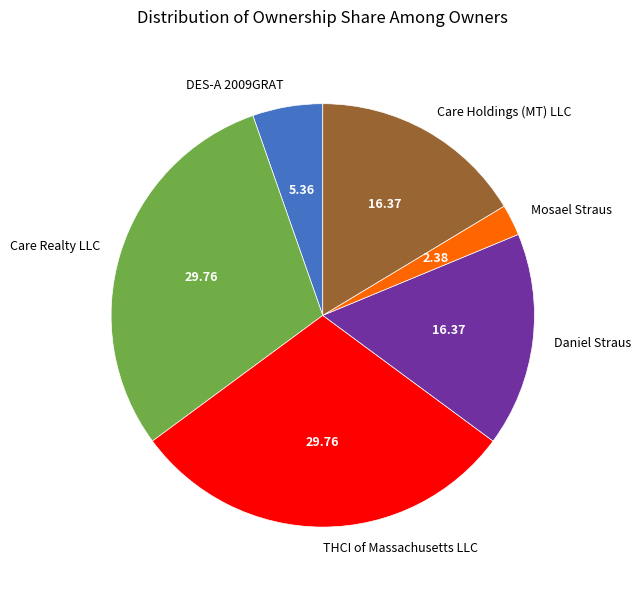

Which category has the smallest portion of the pie?

Mosael Straus